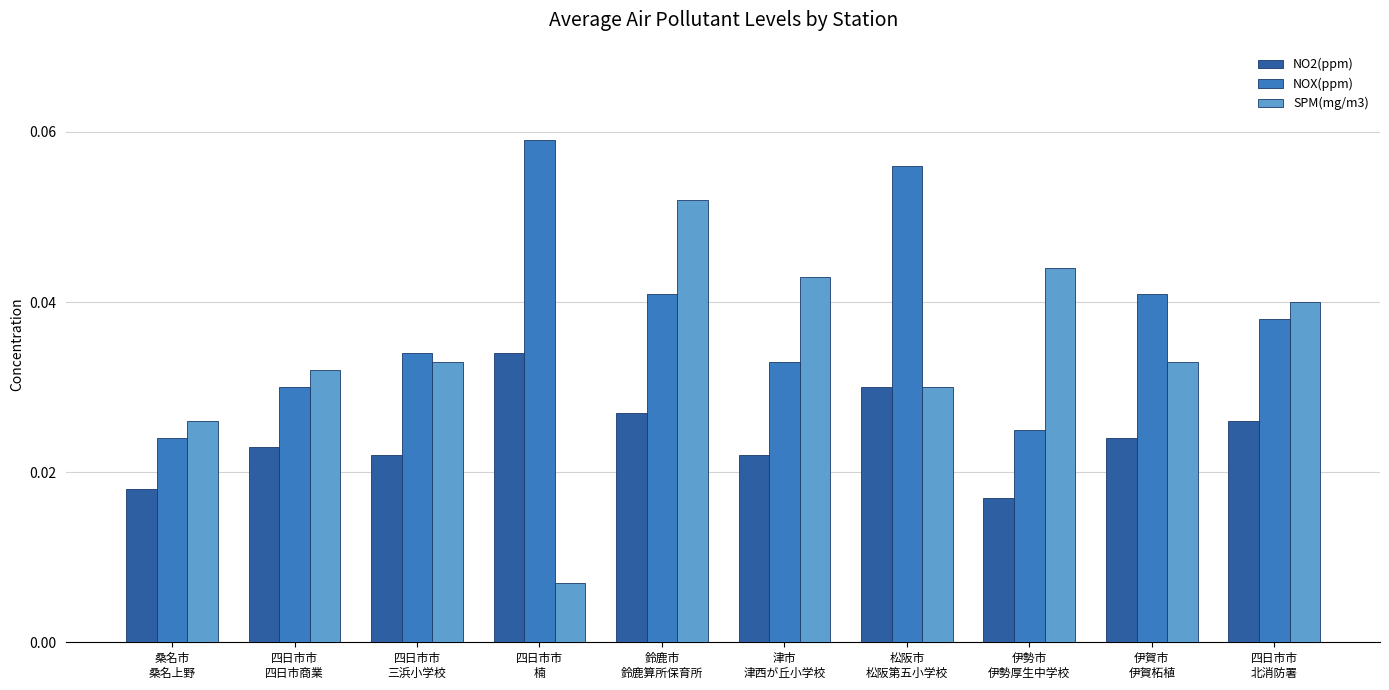

Which series has the widest spread of values?

SPM(mg/m3)